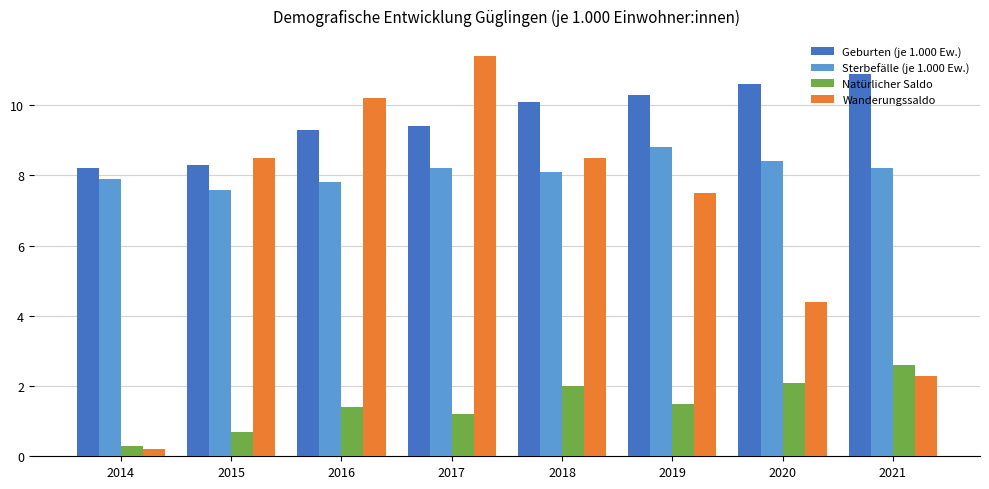

Reading left to right, list all the values displayed in this chart.

Geburten (je 1.000 Ew.): 2014=8.2	2015=8.3	2016=9.3	2017=9.4	2018=10.1	2019=10.3	2020=10.6	2021=10.9
Sterbefälle (je 1.000 Ew.): 2014=7.9	2015=7.6	2016=7.8	2017=8.2	2018=8.1	2019=8.8	2020=8.4	2021=8.2
Natürlicher Saldo: 2014=0.3	2015=0.7	2016=1.4	2017=1.2	2018=2.0	2019=1.5	2020=2.1	2021=2.6
Wanderungssaldo: 2014=0.2	2015=8.5	2016=10.2	2017=11.4	2018=8.5	2019=7.5	2020=4.4	2021=2.3